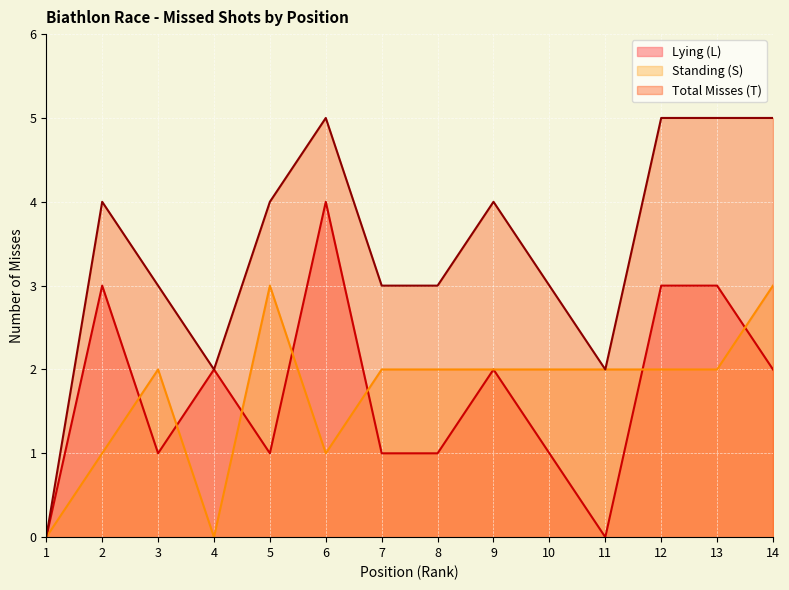

At which category is the sum across all series the highest?

6